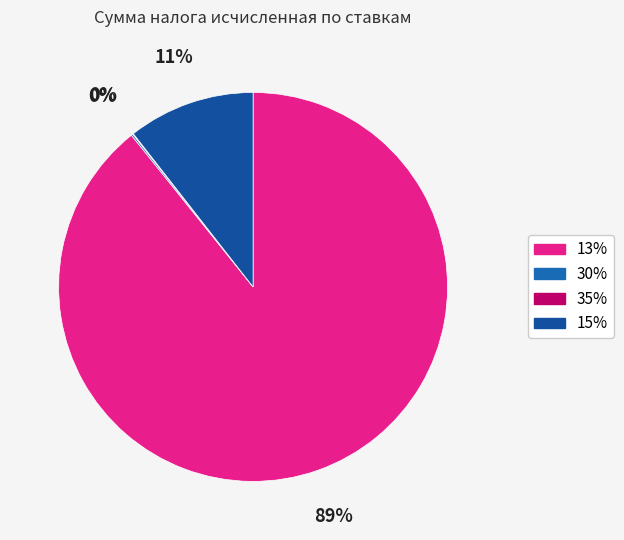

How many segments does this pie chart have?

4